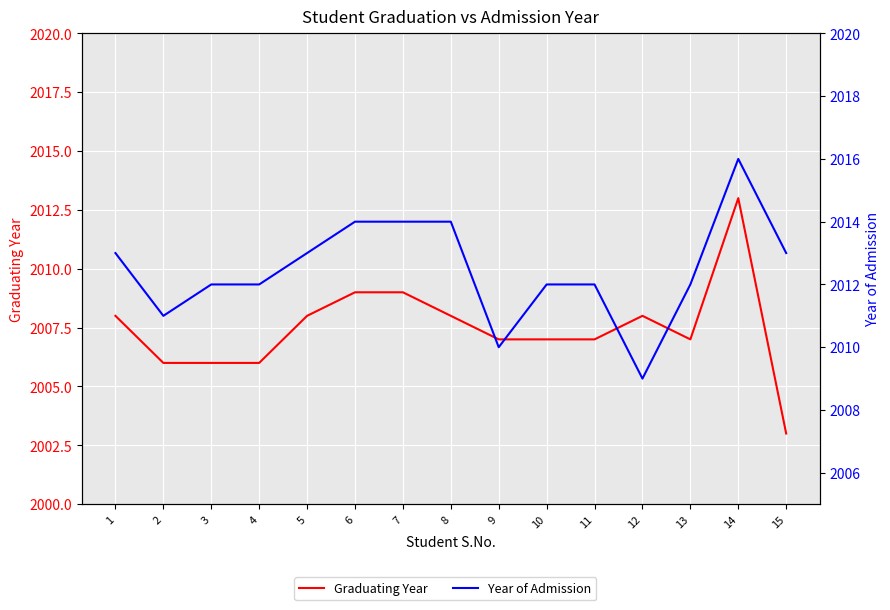

What is the spread (max minus min) of values at 8?

6